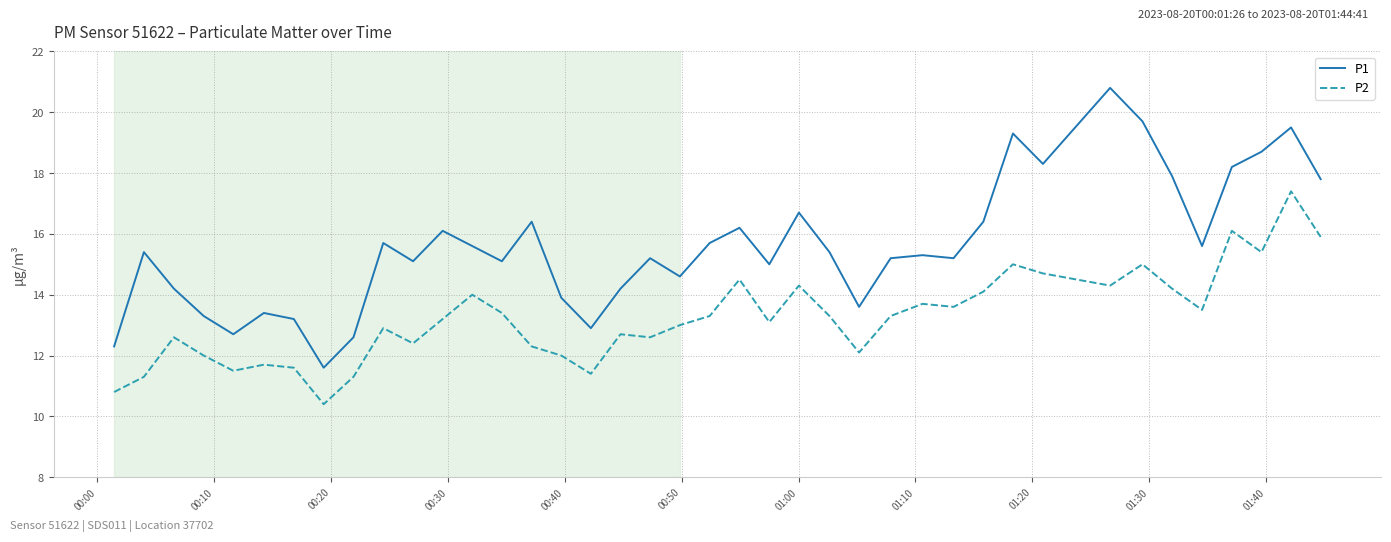

List the series in order of their overall mean, lowest first.

P2, P1